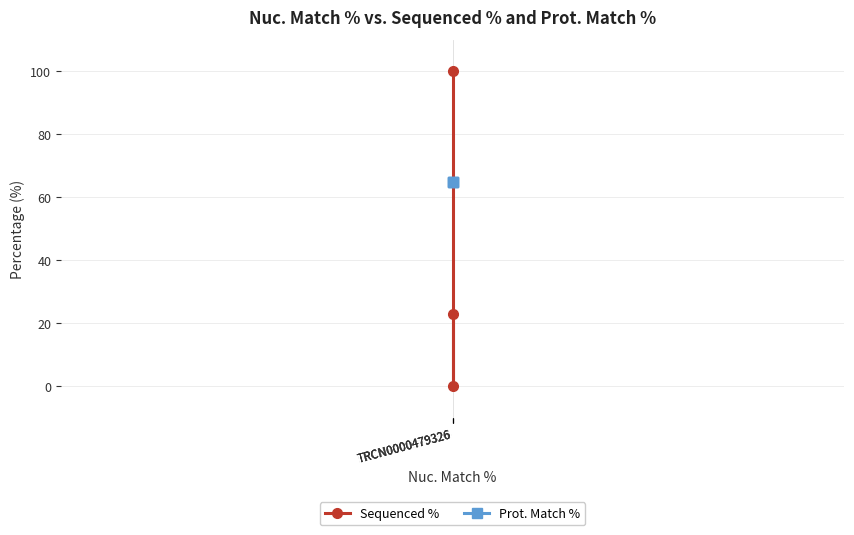

What value does the Prot. Match % series have at TRCN0000479326?

64.9